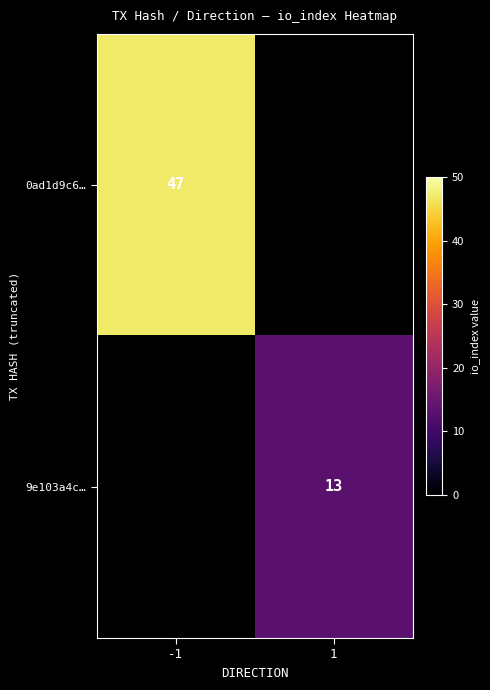

True or false: 0ad1d9c6… has a value of 47 at -1.

True